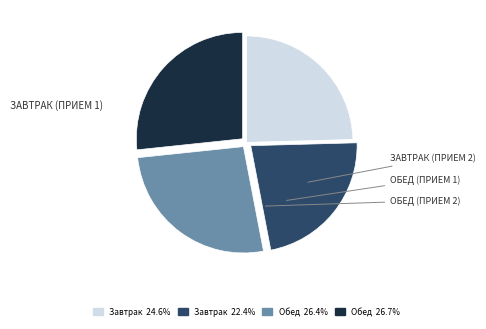

Is there a majority slice in this chart?

No